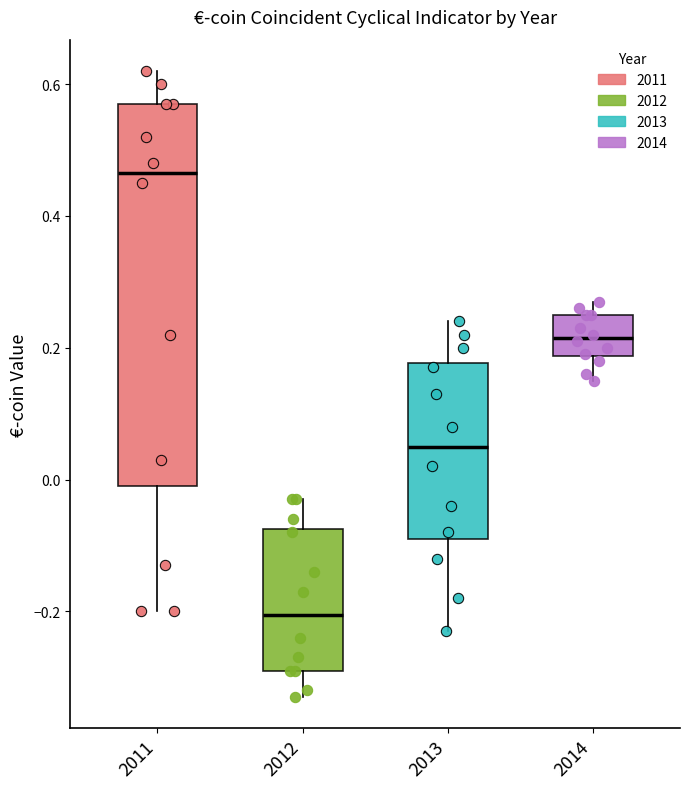

Reading left to right, read every box against the y-axis: the position of its median line, the range the box covers, and the ends of its whiskers. The values are not printed on the chart, so give them approximately, as read against the axis.

2011: median 0.46, box 0.00 to 0.58, whiskers -0.20 to 0.62
2012: median -0.20, box -0.28 to -0.08, whiskers -0.32 to -0.02
2013: median 0.06, box -0.08 to 0.18, whiskers -0.22 to 0.24
2014: median 0.22, box 0.18 to 0.26, whiskers 0.16 to 0.28